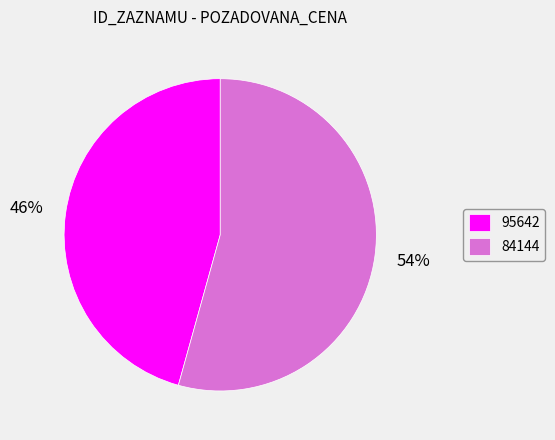

Approximately how many times larger is the value at 84144 compared to 95642?

1.2